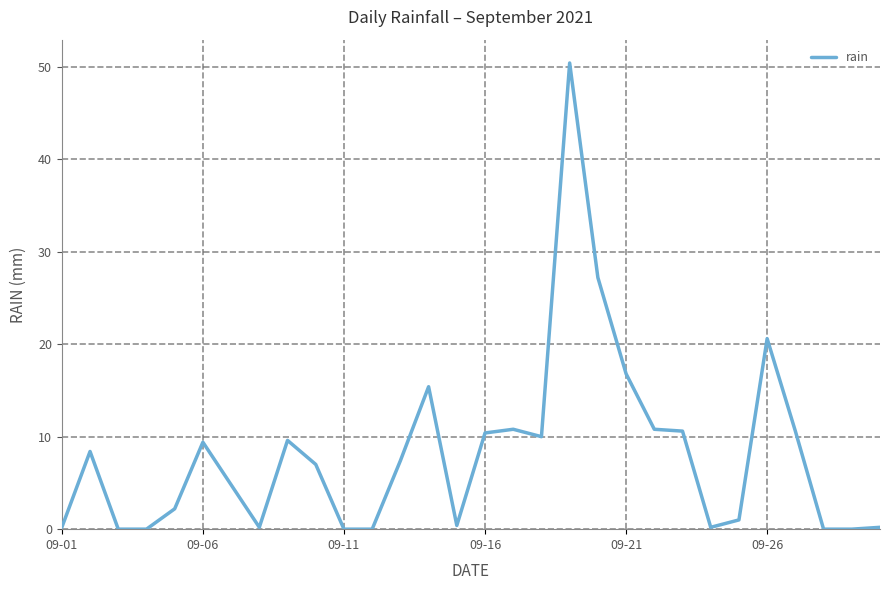

What is the maximum value shown in the chart?

50.4